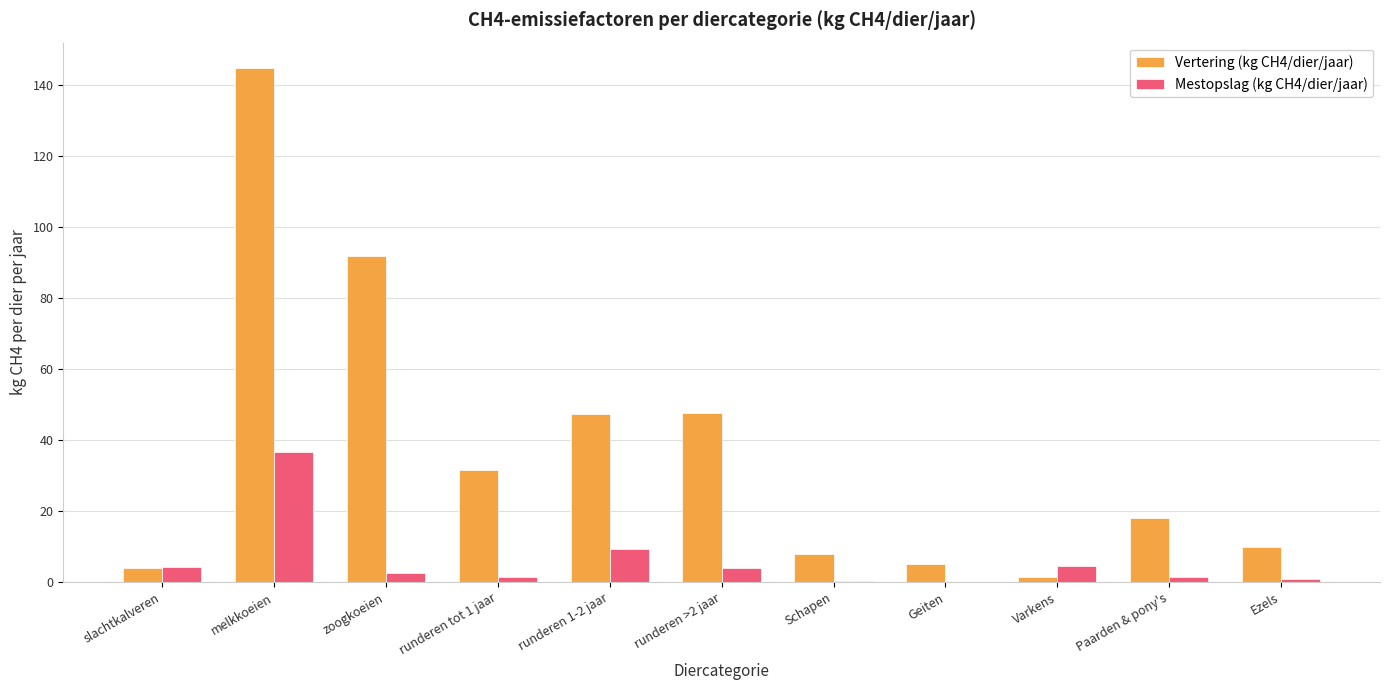

Which series changed the most between melkkoeien and runderen >2 jaar?

Vertering (kg CH4/dier/jaar)